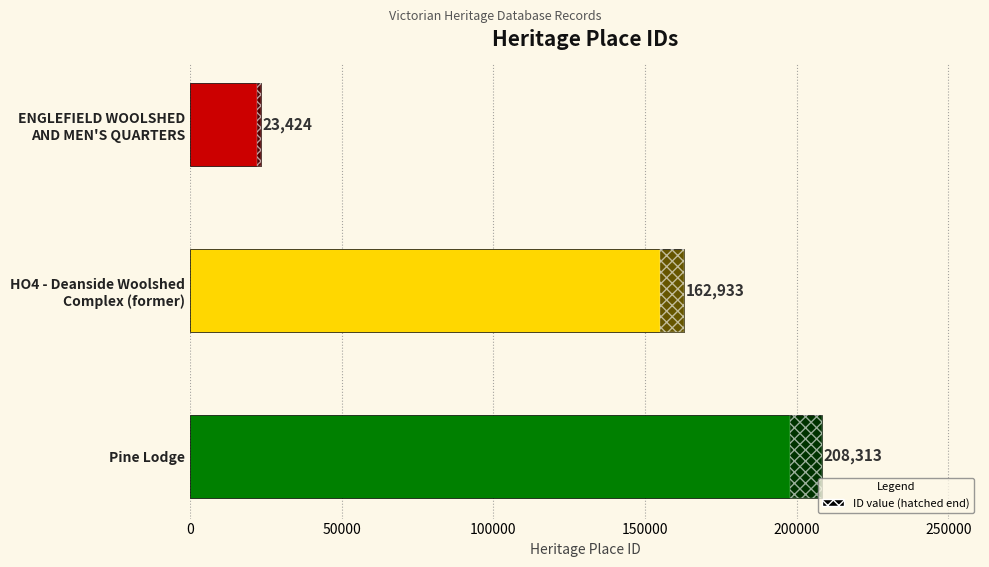

Which label corresponds to the smallest value in the chart?

ENGLEFIELD WOOLSHED
AND MEN'S QUARTERS